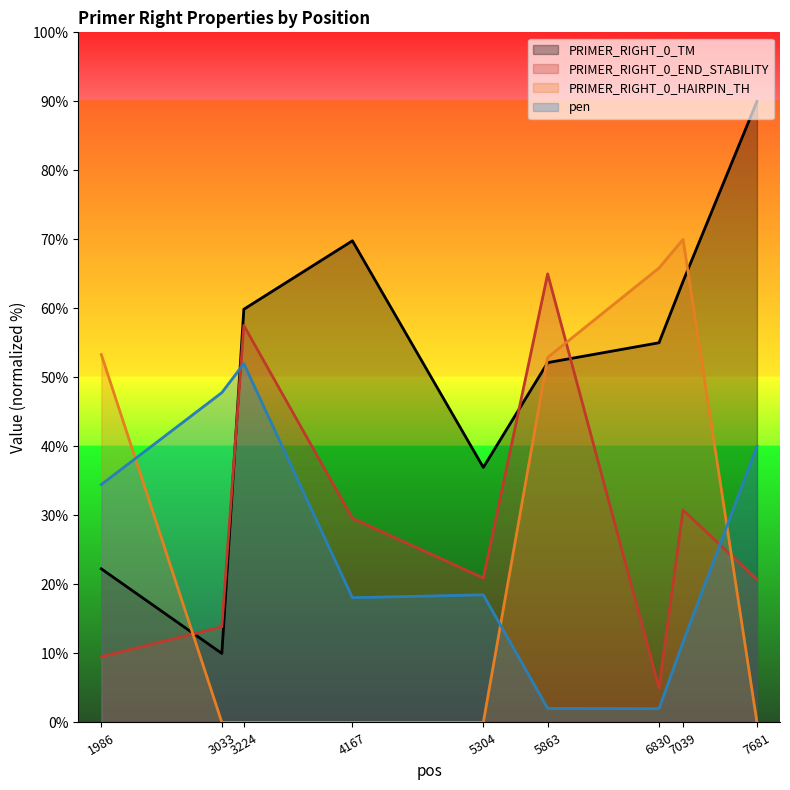

Rank the series by their maximum value, from highest to lowest.

PRIMER_RIGHT_0_TM, PRIMER_RIGHT_0_HAIRPIN_TH, PRIMER_RIGHT_0_END_STABILITY, pen